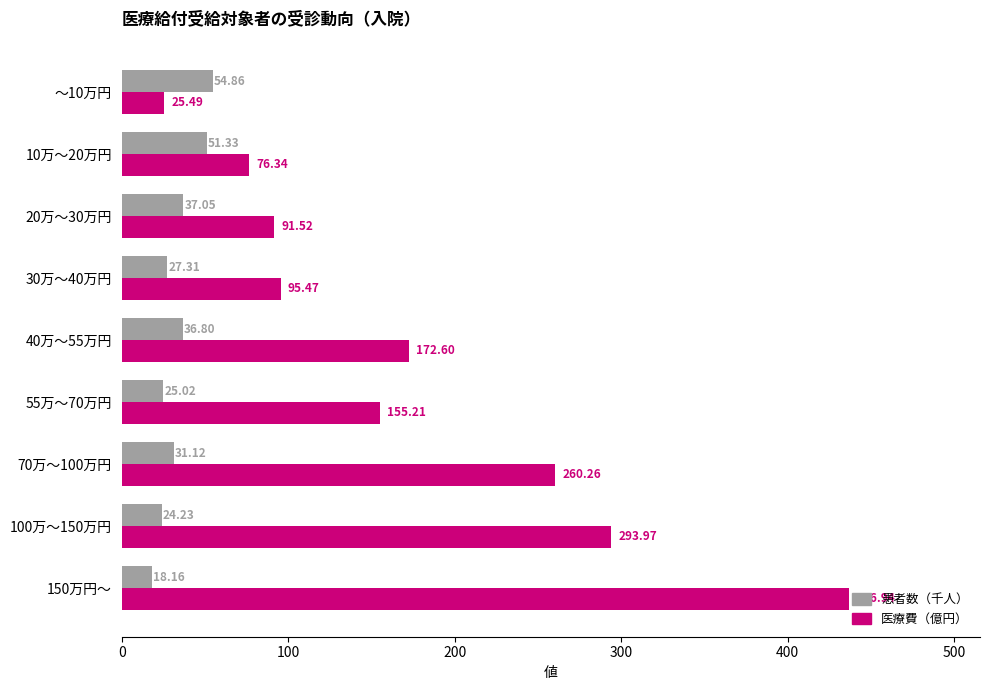

List the series in order of their peak value, lowest first.

患者数（千人）, 医療費（億円）